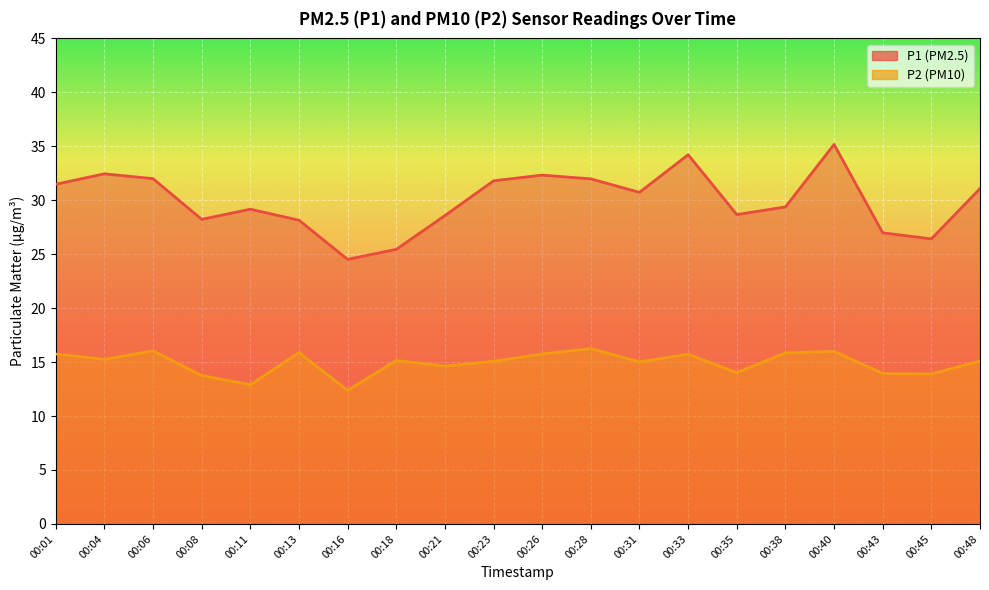

How many interior local peaks does the P2 (PM10) series have?

6